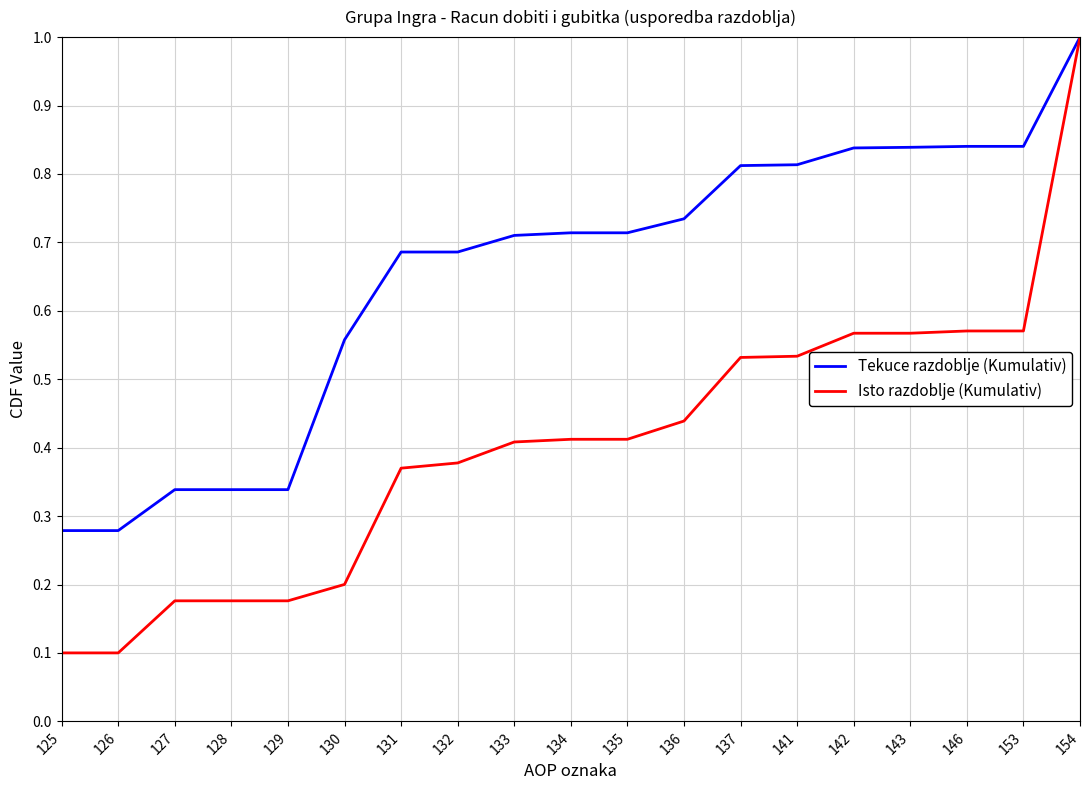

The value of Isto razdoblje (Kumulativ) at 136 is 0.6. True or false?

False